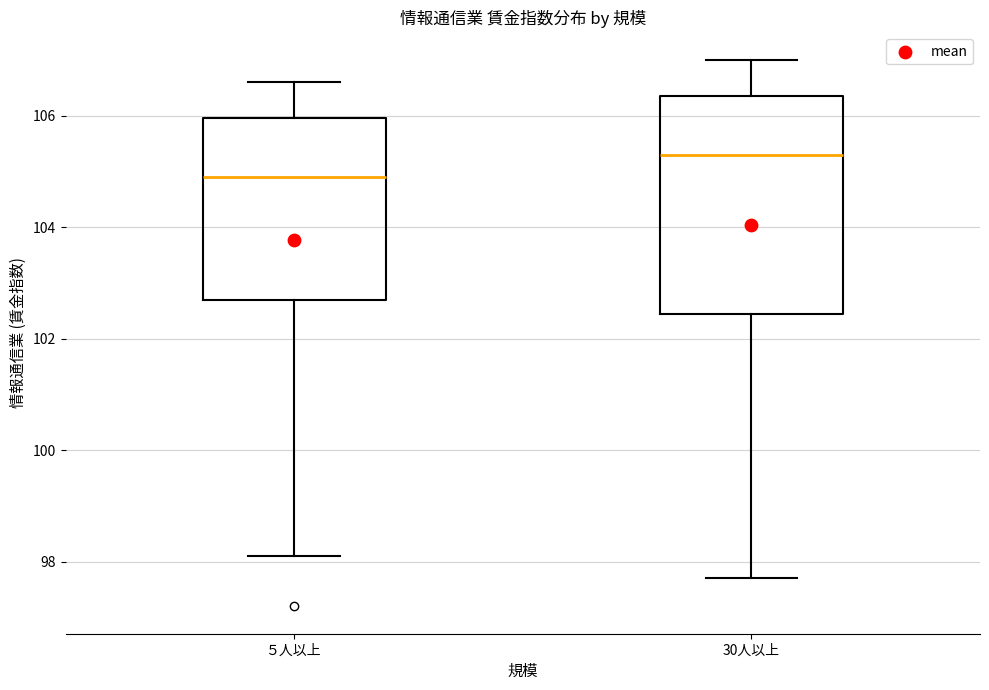

Where does the lower whisker of the box for ５人以上 end on the y-axis? The values are not printed on the chart, so give them approximately, as read against the axis.

98.2